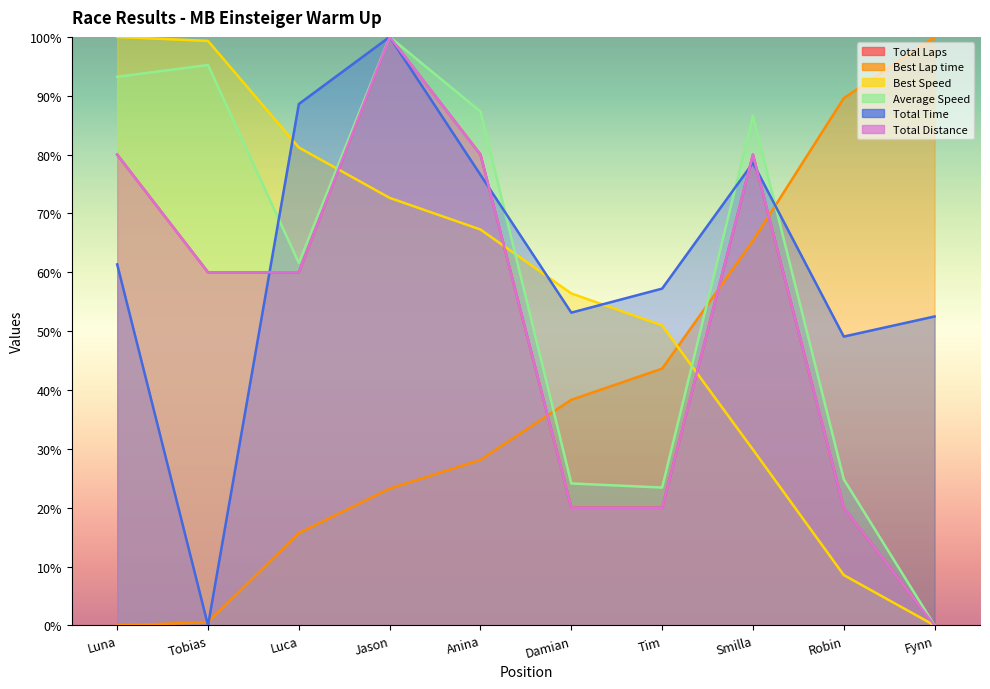

What is the label of the 10th point from the right?

Luna